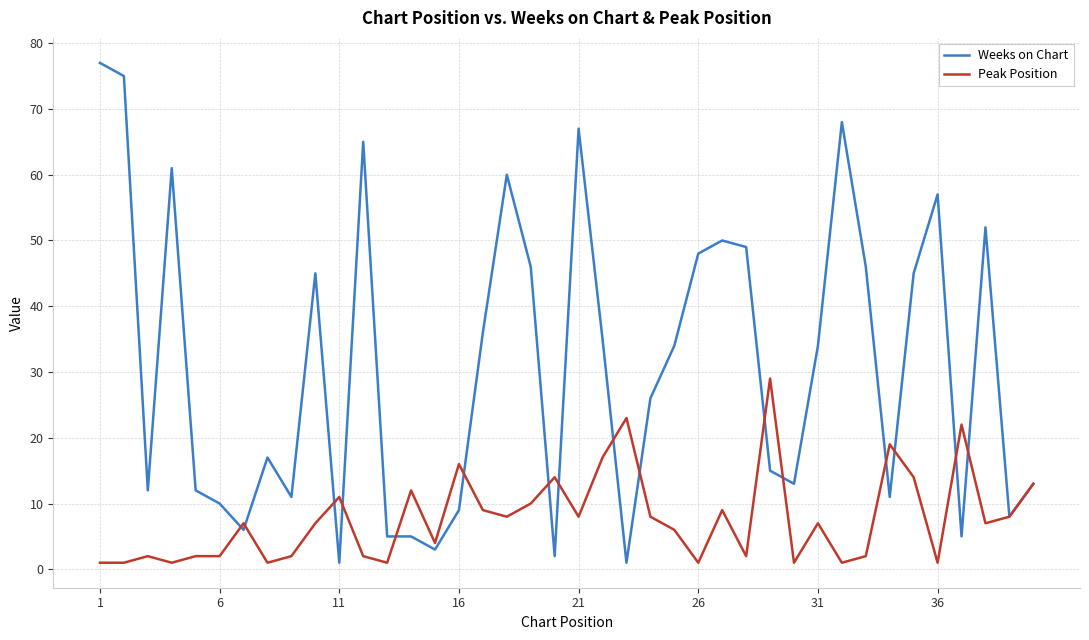

Rank the series by their maximum value, from highest to lowest.

Weeks on Chart, Peak Position